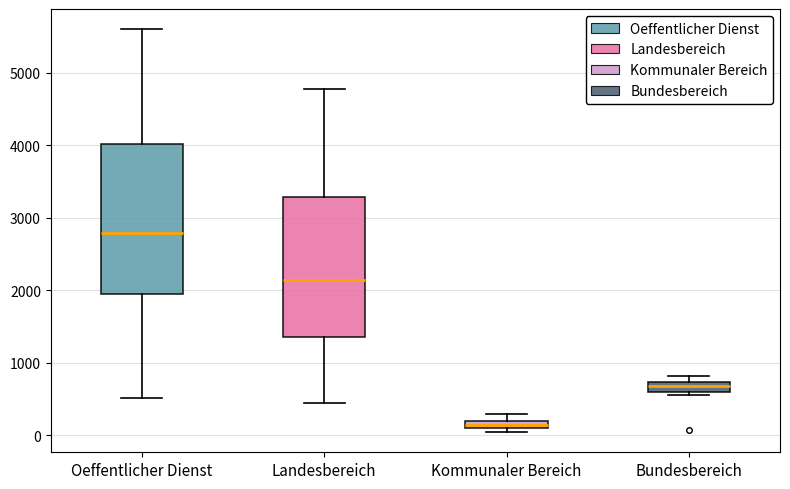

Where is the lower edge of the box for Kommunaler Bereich on the y-axis? The values are not printed on the chart, so give them approximately, as read against the axis.

100